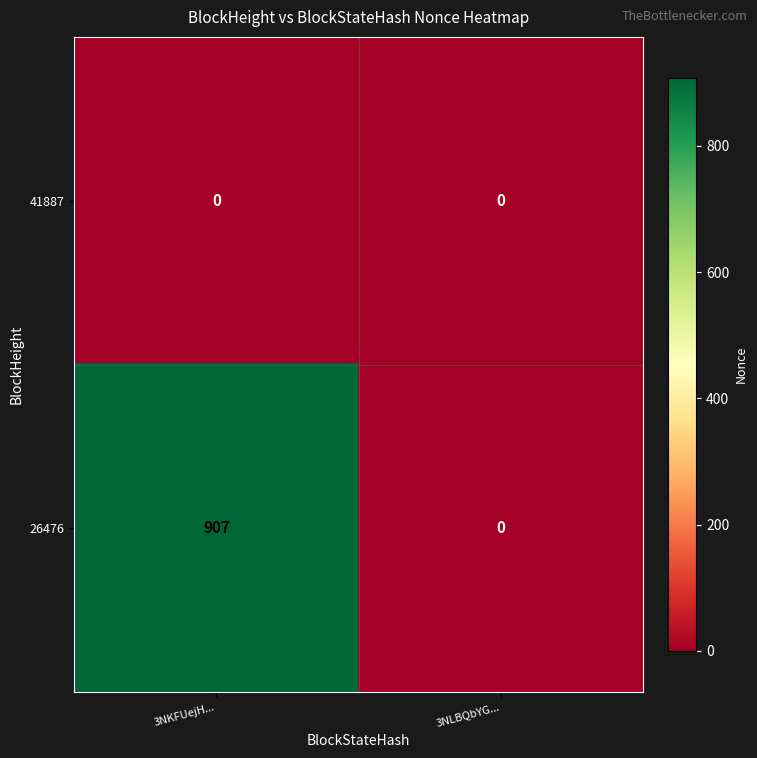

Which series has the largest total across all categories?

26476